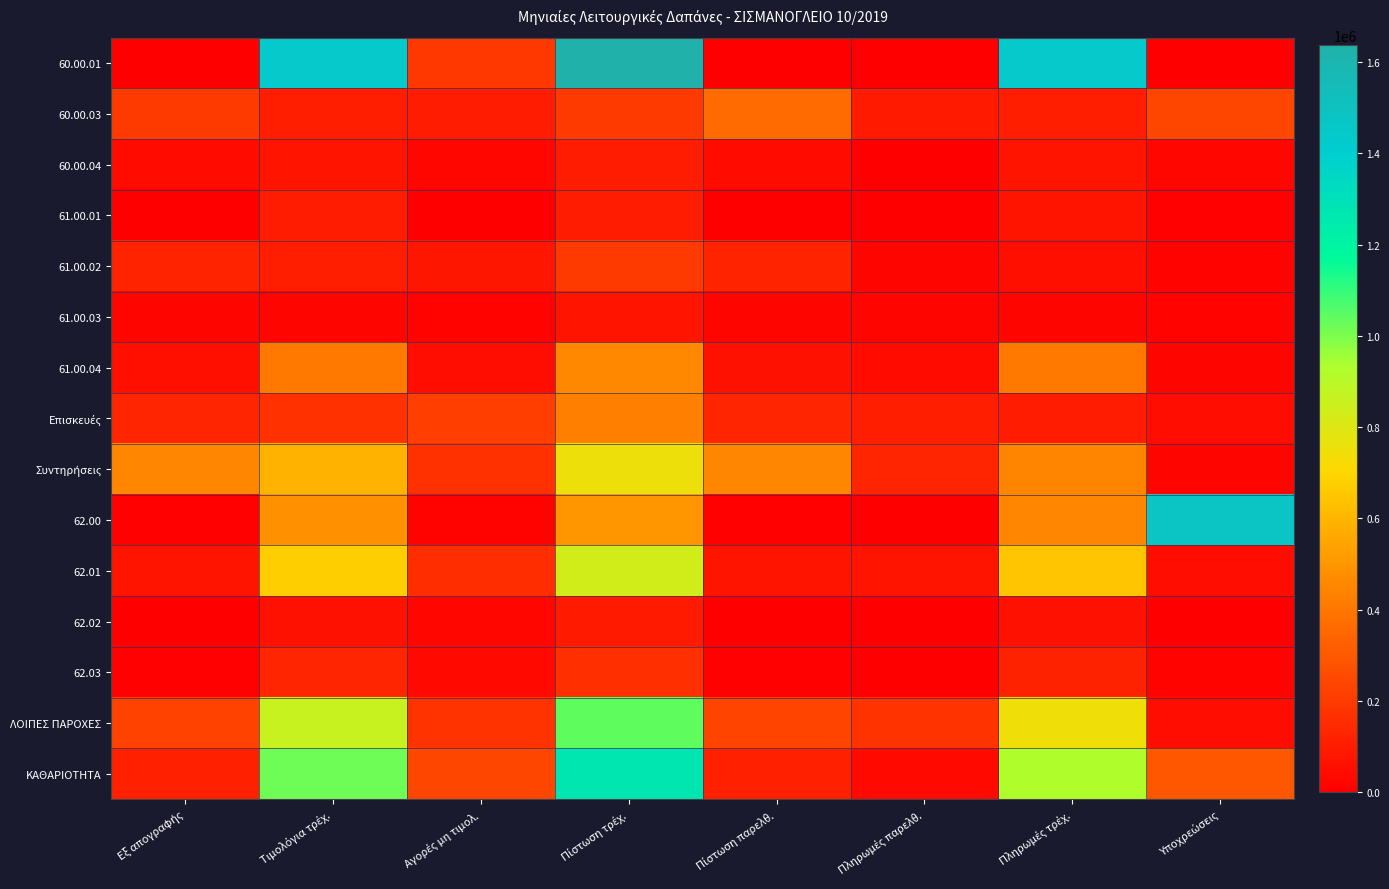

What is the spread (max minus min) of values at Πίστωση παρελθ.?

450000